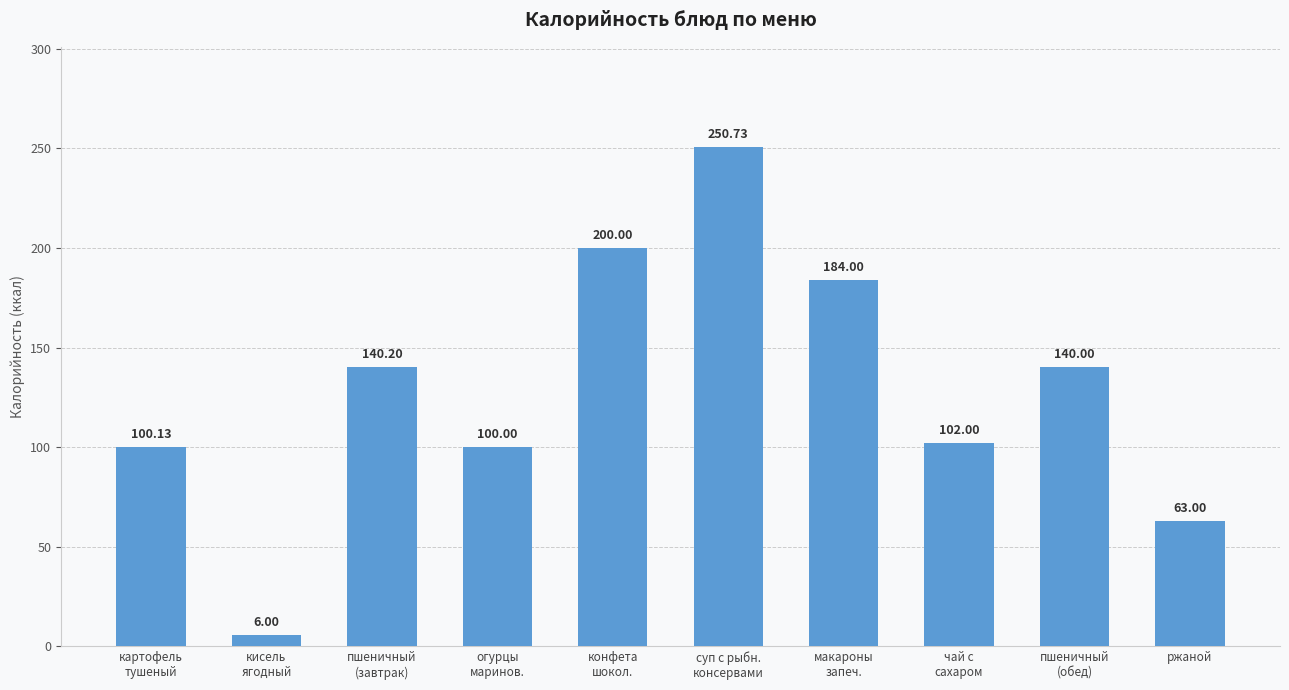

What is the sum of all values?

1286.1